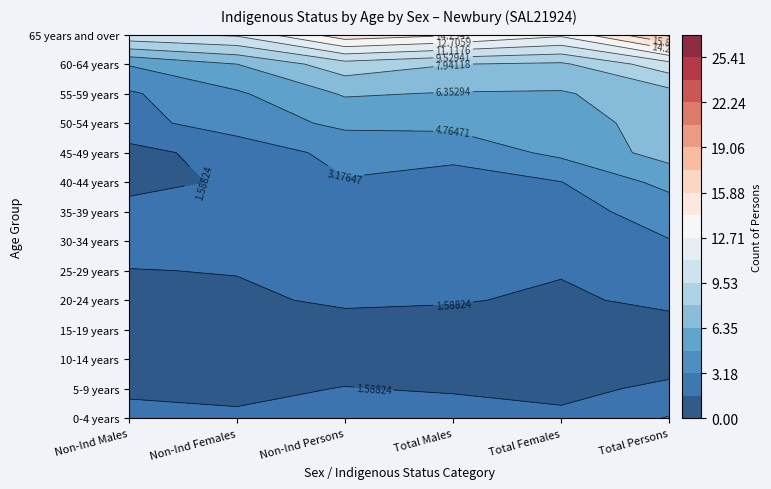

What is the difference between the highest and lowest values at 3?

21